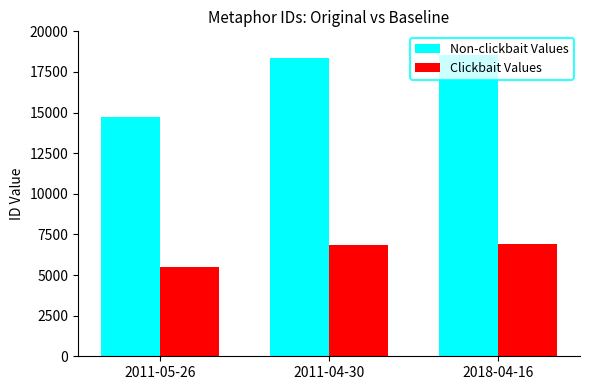

Which series has the largest total across all categories?

Non-clickbait Values